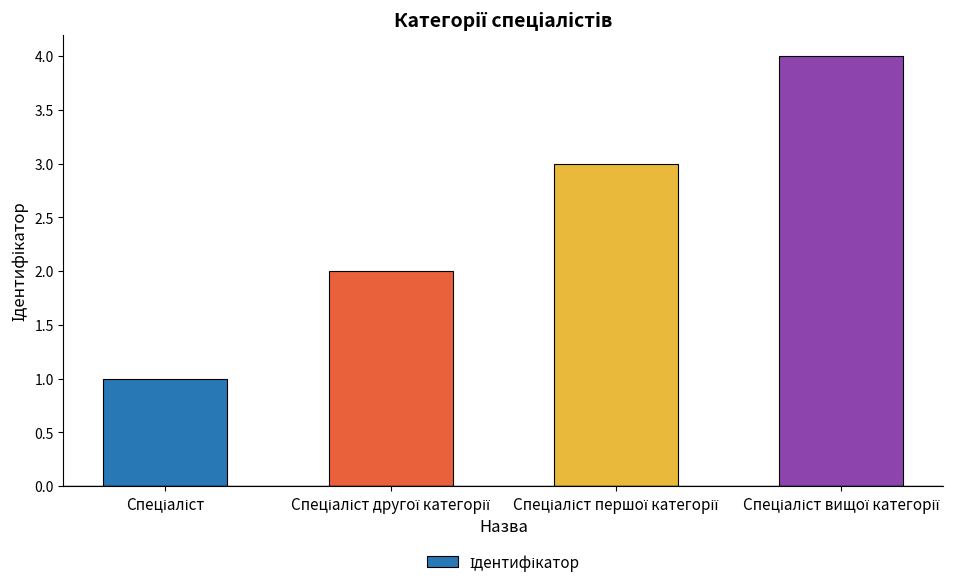

Does the chart contain any negative values?

No